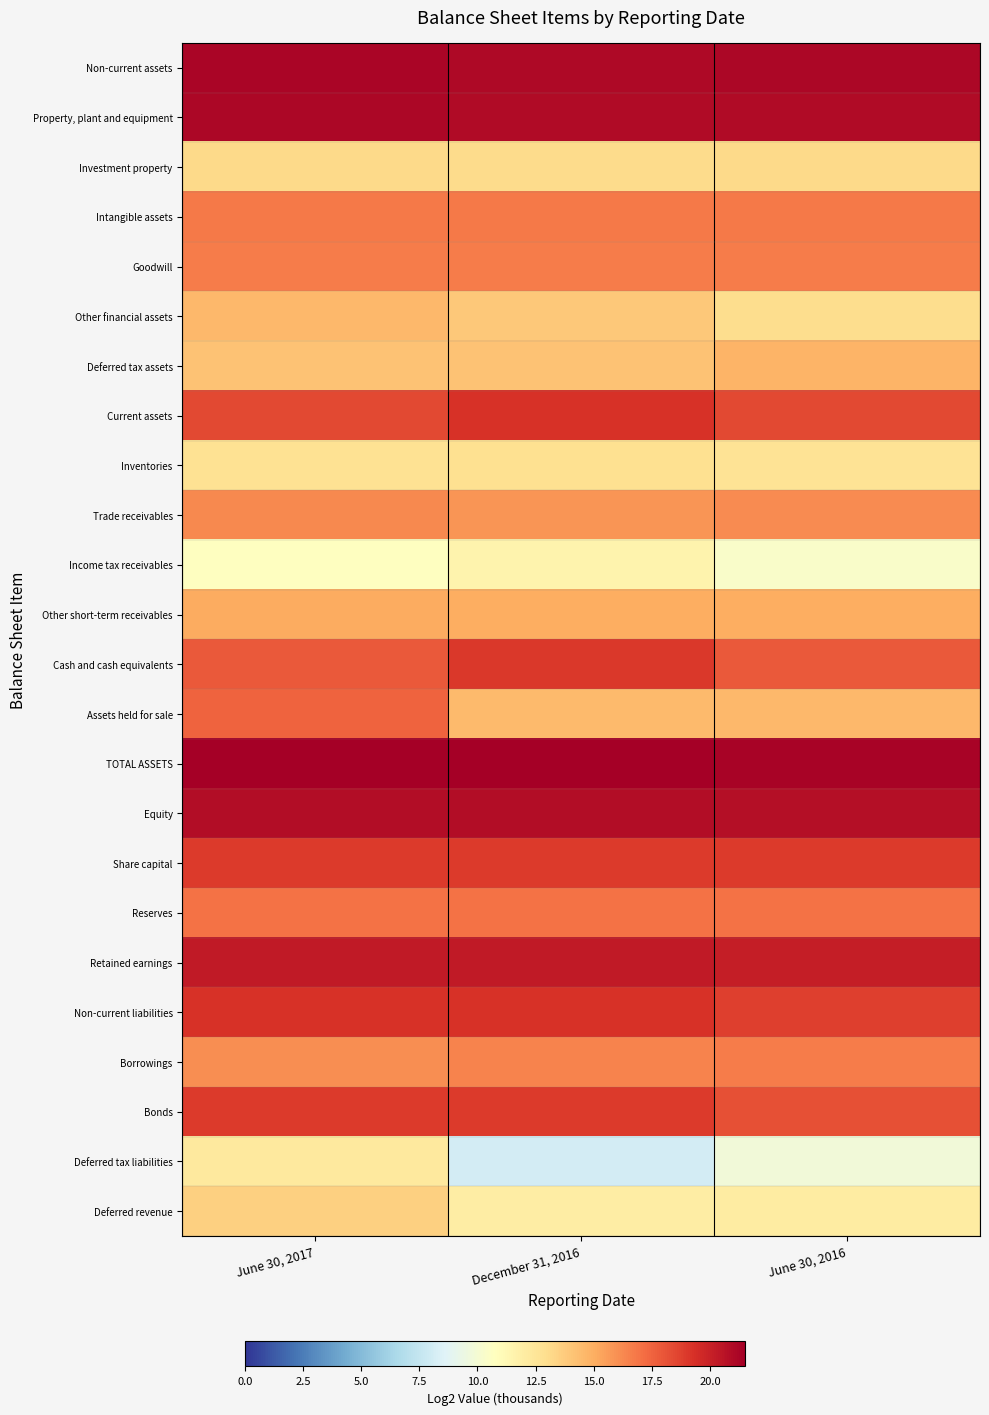

Reading left to right, transcribe all the data shown in this chart.

Non-current assets: June 30, 2017=21.2	December 31, 2016=21.1	June 30, 2016=21.1
Property, plant and equipment: June 30, 2017=21.1	December 31, 2016=21.0	June 30, 2016=21.0
Investment property: June 30, 2017=13.1	December 31, 2016=13.1	June 30, 2016=13.1
Intangible assets: June 30, 2017=16.8	December 31, 2016=16.8	June 30, 2016=16.8
Goodwill: June 30, 2017=16.7	December 31, 2016=16.7	June 30, 2016=16.7
Other financial assets: June 30, 2017=14.6	December 31, 2016=13.9	June 30, 2016=12.9
Deferred tax assets: June 30, 2017=14.2	December 31, 2016=14.2	June 30, 2016=14.7
Current assets: June 30, 2017=18.5	December 31, 2016=19.3	June 30, 2016=18.4
Inventories: June 30, 2017=12.7	December 31, 2016=12.8	June 30, 2016=12.7
Trade receivables: June 30, 2017=16.2	December 31, 2016=15.8	June 30, 2016=16.1
Income tax receivables: June 30, 2017=10.7	December 31, 2016=11.6	June 30, 2016=10.4
Other short-term receivables: June 30, 2017=15.1	December 31, 2016=15.0	June 30, 2016=15.0
Cash and cash equivalents: June 30, 2017=17.9	December 31, 2016=19.0	June 30, 2016=17.9
Assets held for sale: June 30, 2017=17.5	December 31, 2016=14.5	June 30, 2016=14.6
TOTAL ASSETS: June 30, 2017=21.5	December 31, 2016=21.4	June 30, 2016=21.3
Equity: June 30, 2017=20.9	December 31, 2016=20.9	June 30, 2016=20.8
Share capital: June 30, 2017=19.0	December 31, 2016=19.0	June 30, 2016=19.0
Reserves: June 30, 2017=17.0	December 31, 2016=17.0	June 30, 2016=17.0
Retained earnings: June 30, 2017=20.3	December 31, 2016=20.3	June 30, 2016=20.1
Non-current liabilities: June 30, 2017=19.2	December 31, 2016=19.3	June 30, 2016=18.7
Borrowings: June 30, 2017=16.1	December 31, 2016=16.4	June 30, 2016=16.7
Bonds: June 30, 2017=18.9	December 31, 2016=18.9	June 30, 2016=18.2
Deferred tax liabilities: June 30, 2017=12.2	December 31, 2016=8.1	June 30, 2016=9.8
Deferred revenue: June 30, 2017=13.6	December 31, 2016=12.0	June 30, 2016=12.0